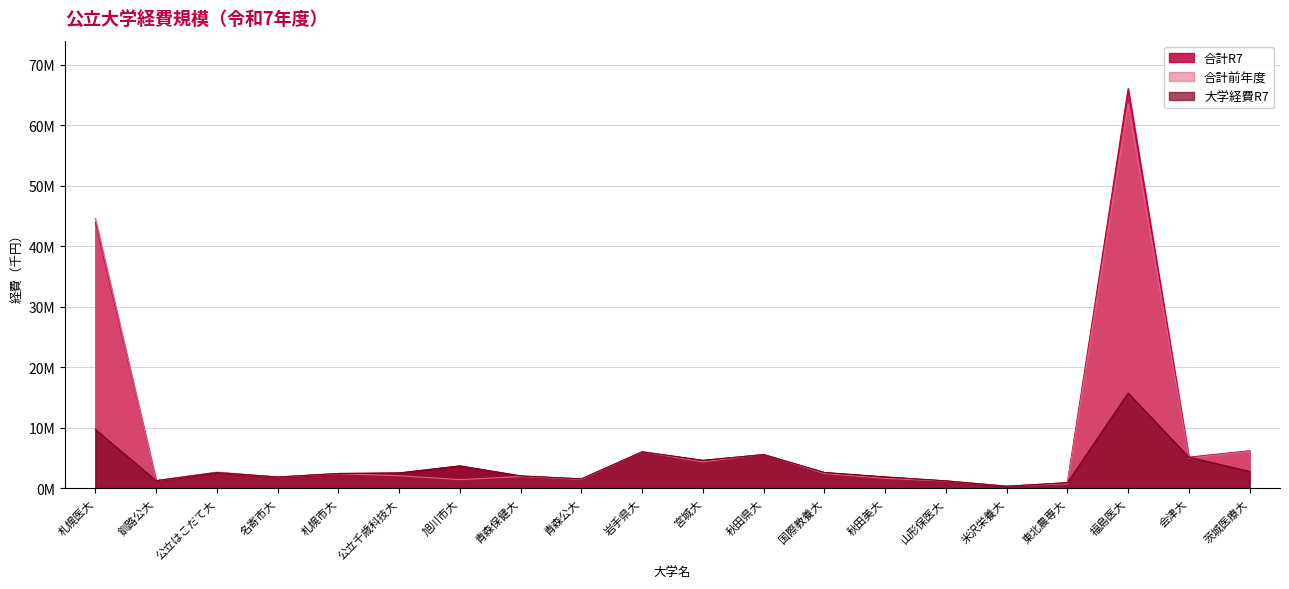

What is the difference between the maximum and minimum values in the 大学経費R7 series?

15412002